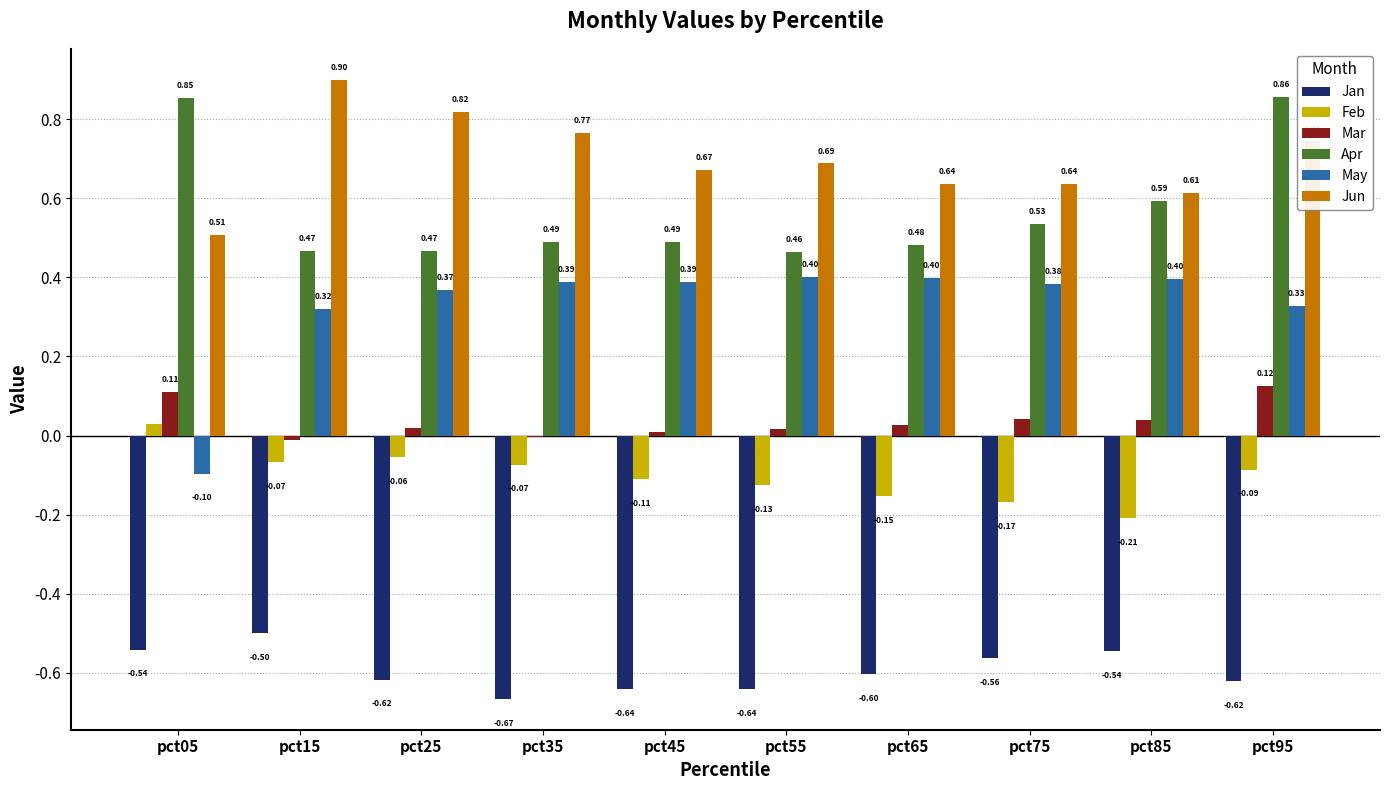

How many groups of bars are there?

10